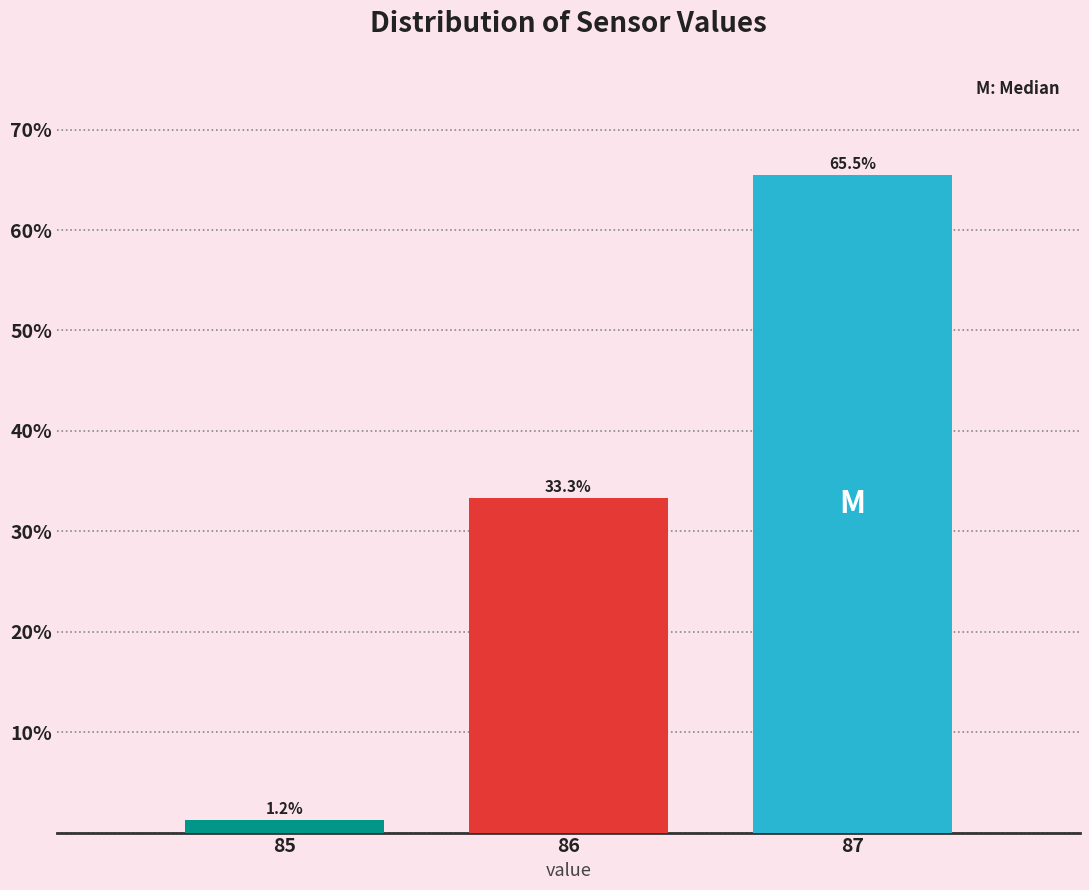

Reading left to right, extract all data points from this chart.

1.2	33.3	65.5